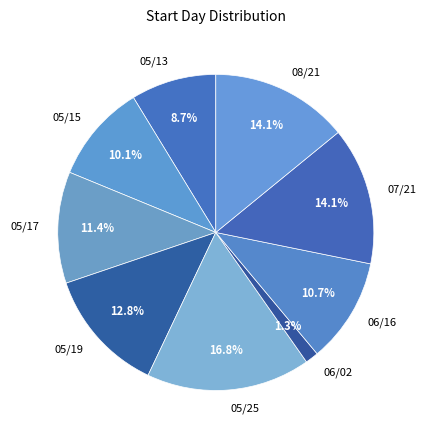

What percentage is NOT represented by 07/21?

85.9%